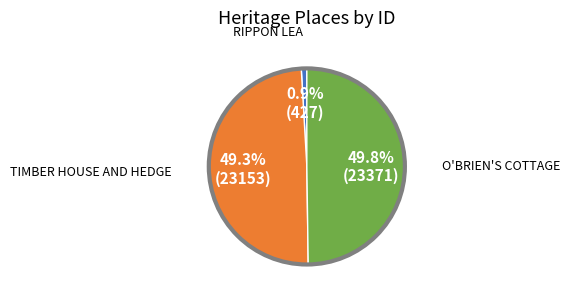

How many segments does this pie chart have?

3